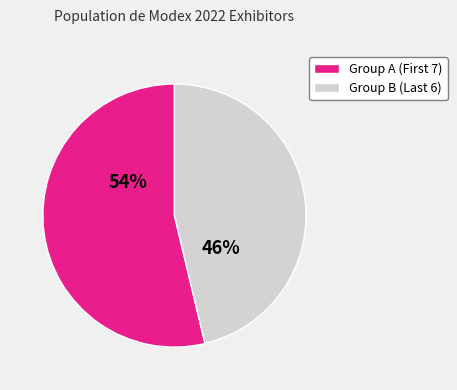

To the nearest percent, what is the average slice percentage?

50%